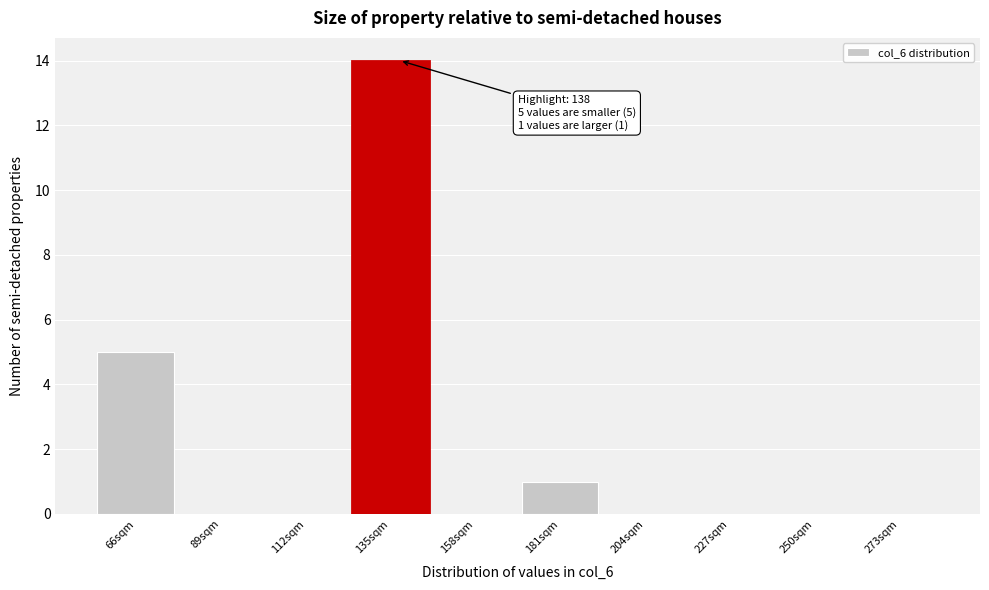

Which range on the x-axis has the tallest bar?

124 to 147